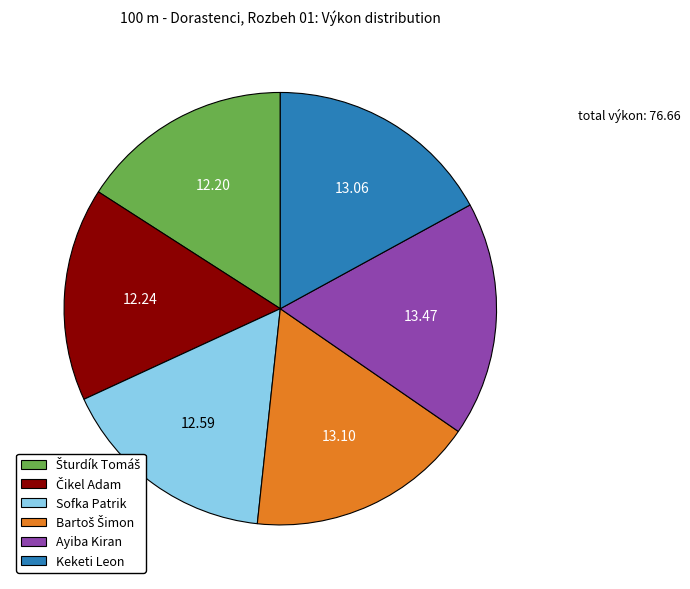

How many slices are in this pie chart?

6